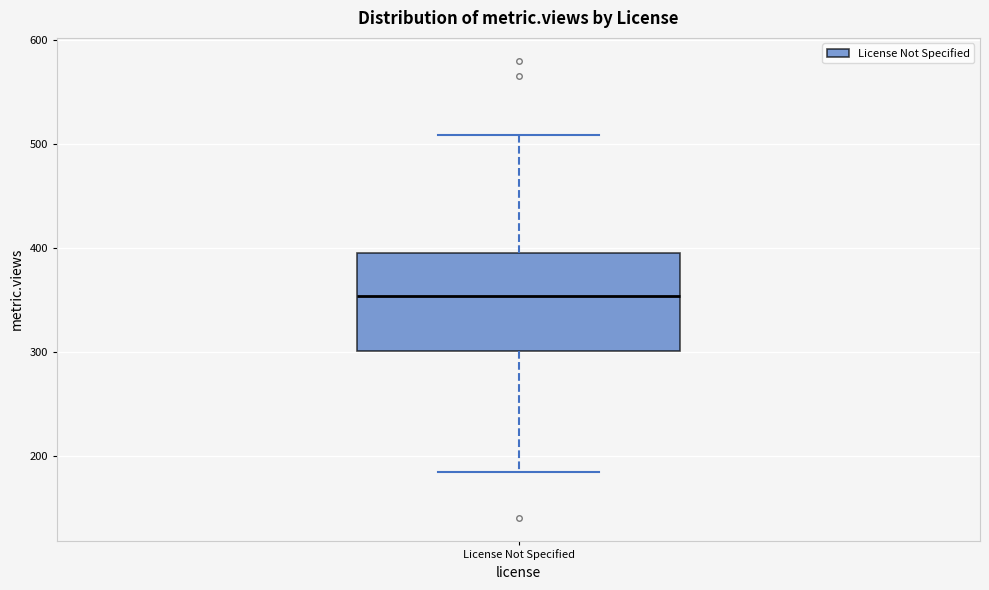

Transcribe this box plot: give where the median line is, the range the box spans, and where the two whiskers end, as read against the y-axis. The values are not printed on the chart, so give them approximately, as read against the axis.

median 350, box 300 to 400, whiskers 190 to 510